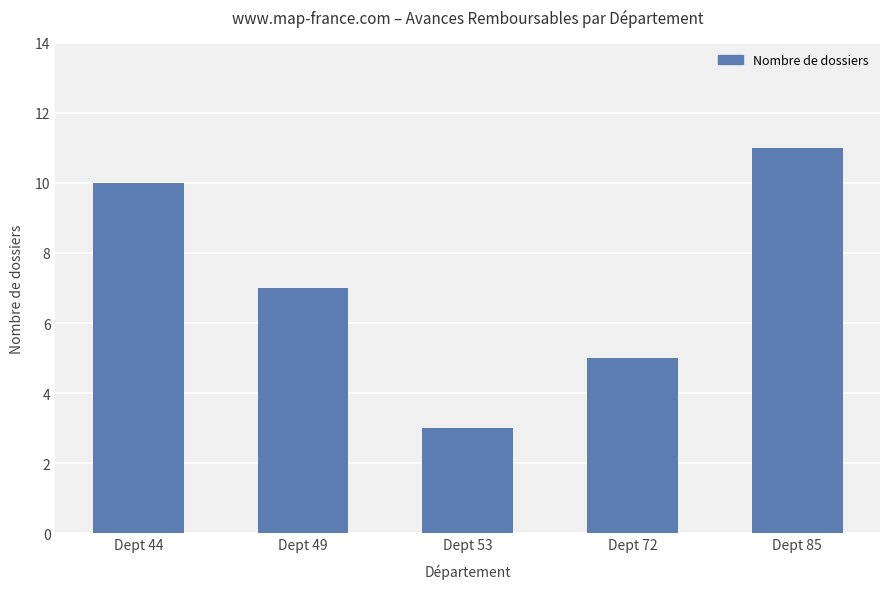

Rank the categories by value from highest to lowest.

Dept 85, Dept 44, Dept 49, Dept 72, Dept 53